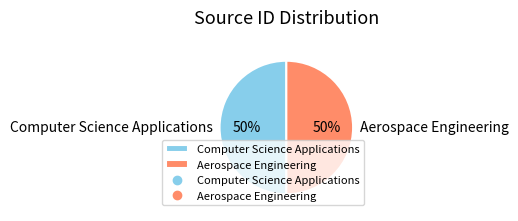

To the nearest percent, what percentage of the pie is Aerospace Engineering?

50%